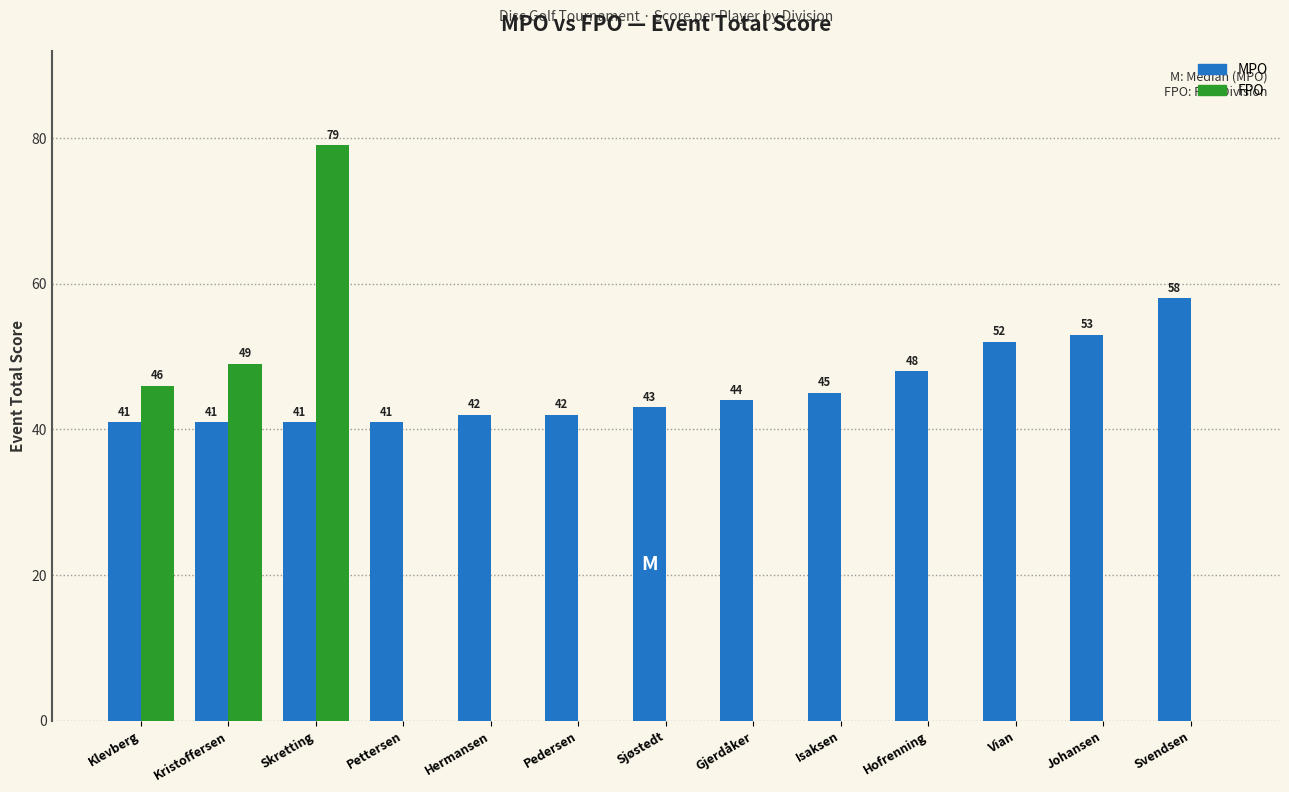

What is the difference between the MPO values at Johansen and Pedersen?

11